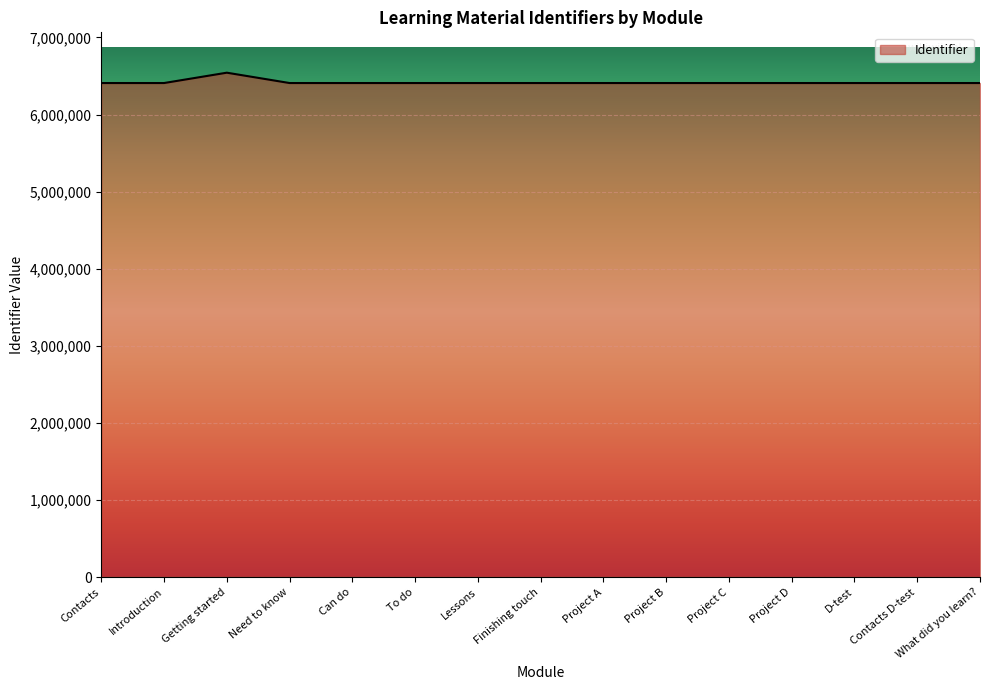

The chart shows a value of 1682085 at Can do. True or false?

False